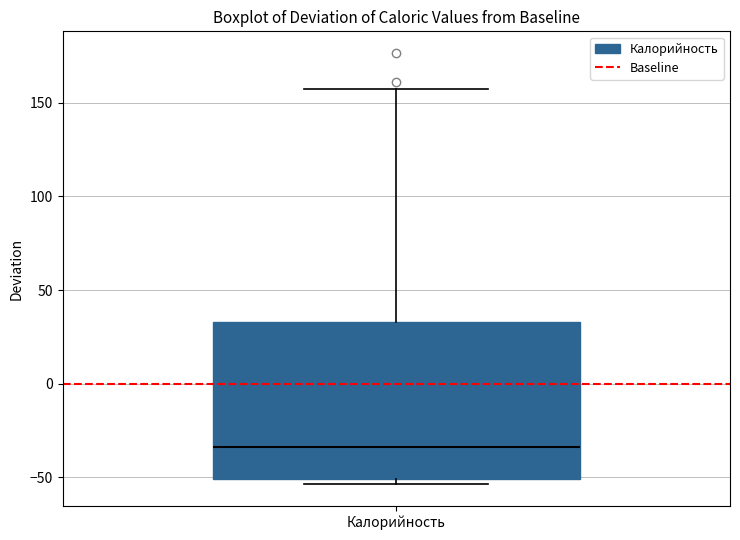

Transcribe this box plot: give where the median line is, the range the box spans, and where the two whiskers end, as read against the y-axis. The values are not printed on the chart, so give them approximately, as read against the axis.

median -35, box -50 to 35, whiskers -55 to 155